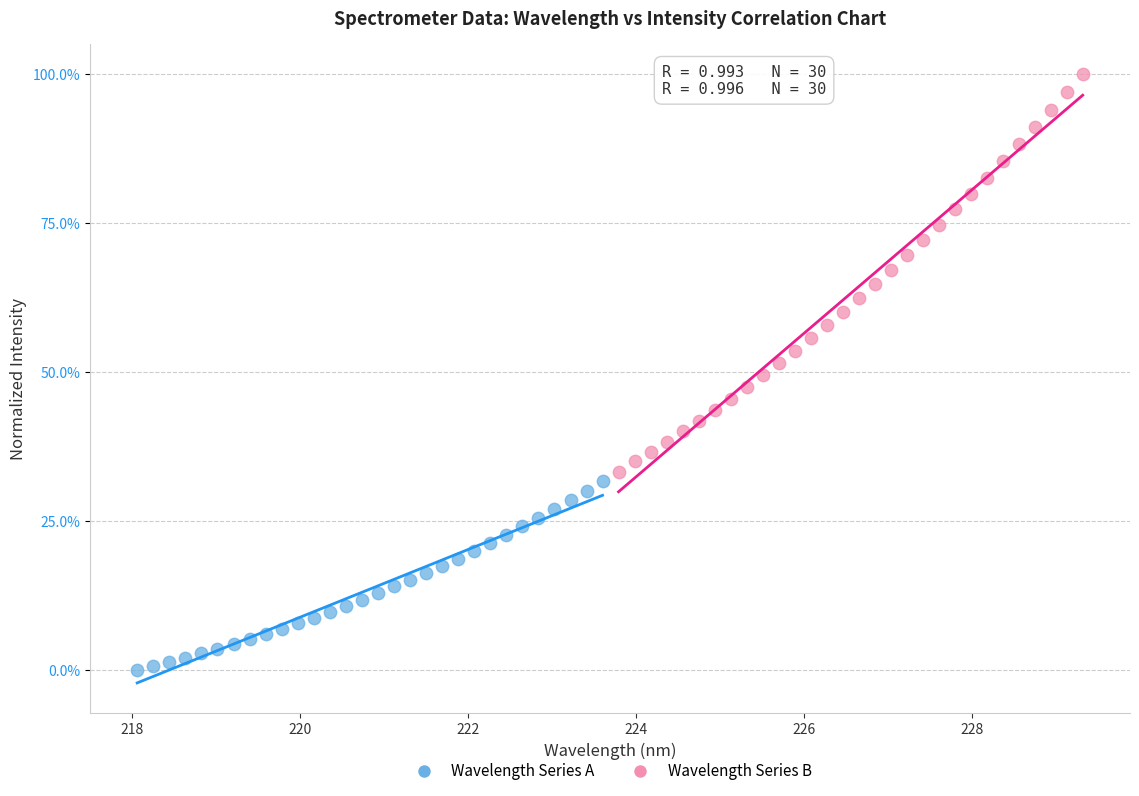

Which series reaches the maximum Y coordinate?

Wavelength Series B